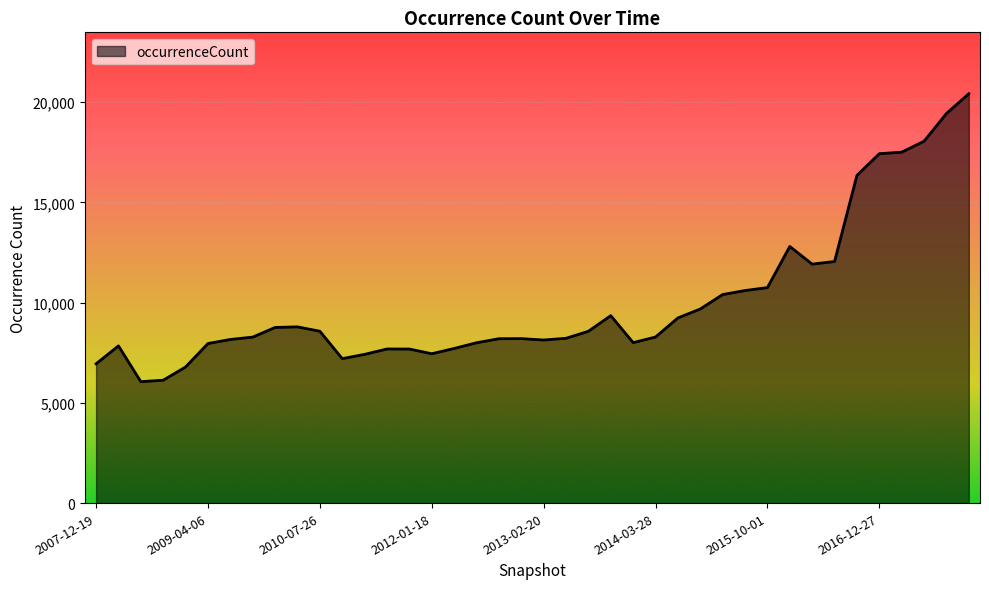

What is the greatest value displayed?

20416